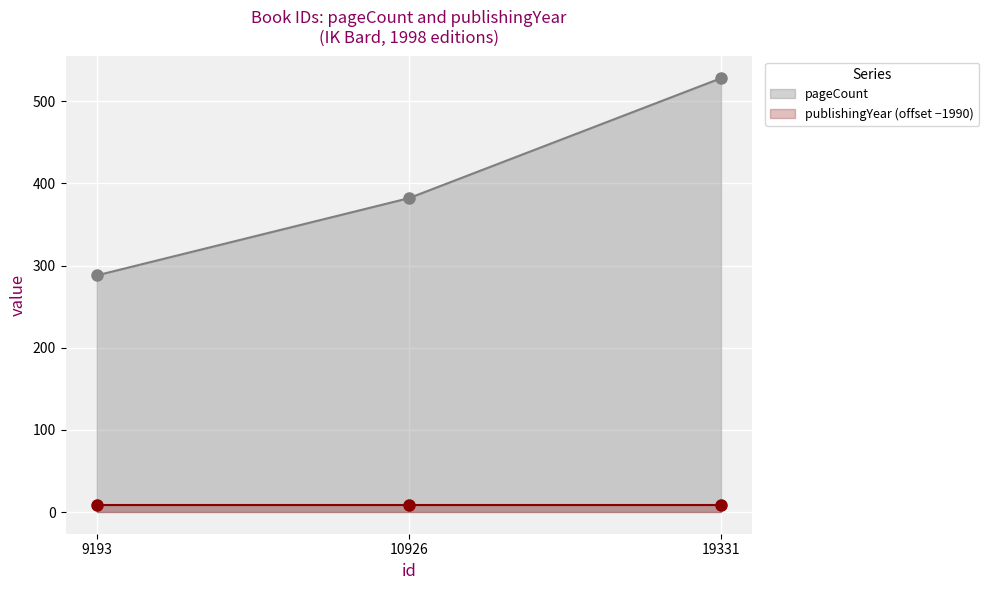

Approximately how many times larger is the value at 10926 compared to 9193?

1.3